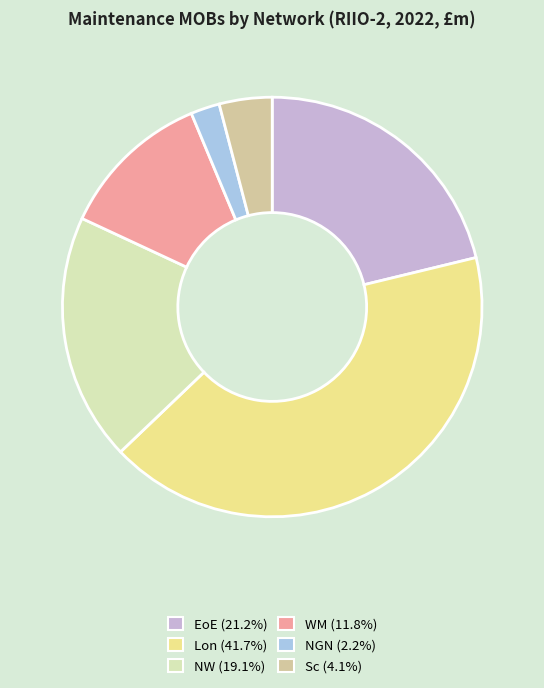

Is there a majority slice in this chart?

No